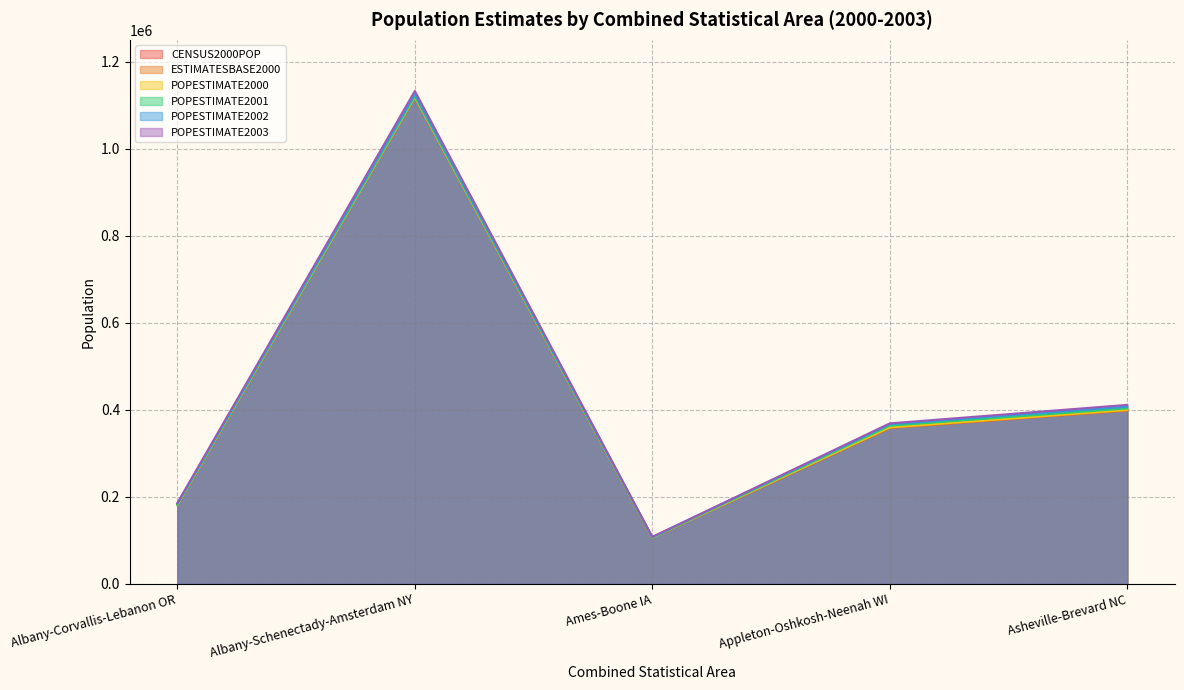

At how many categories does at least one series exceed 543022?

1